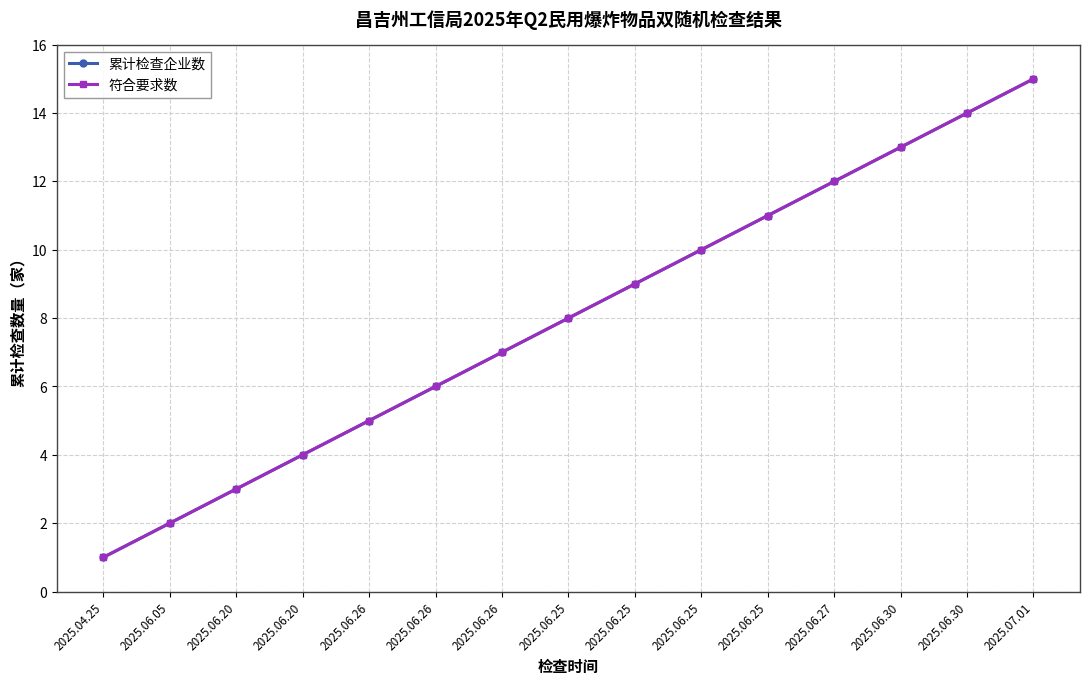

At how many categories does at least one series exceed 7?

8